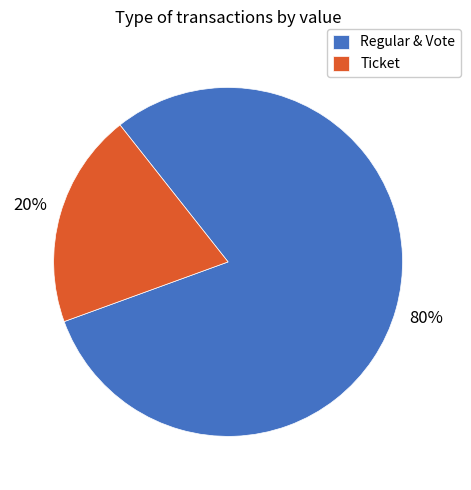

Which has a higher value, Ticket or Regular & Vote?

Regular & Vote